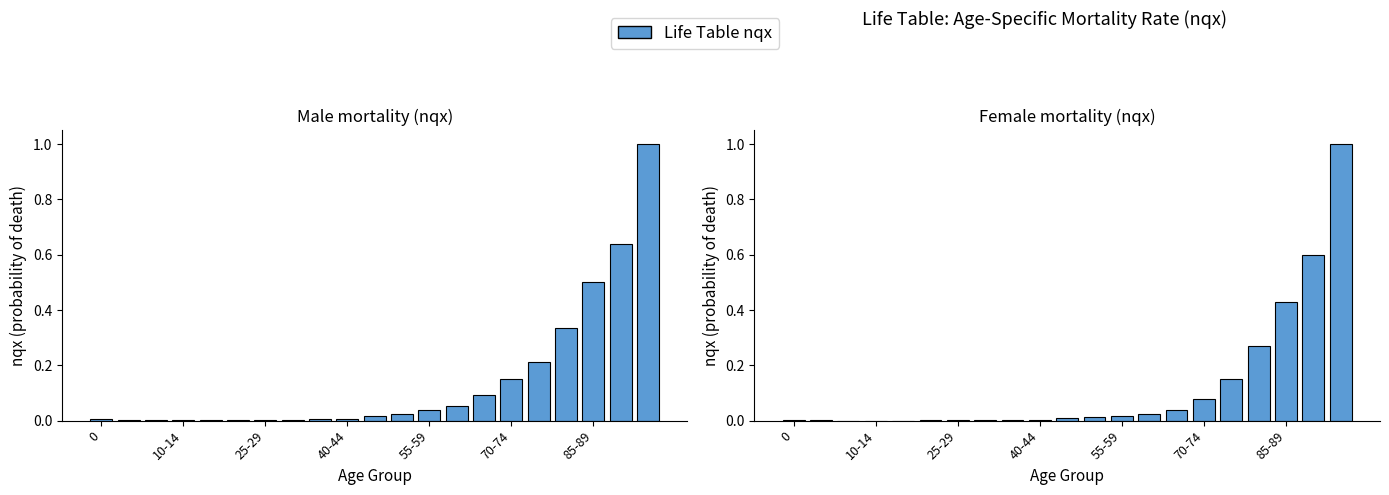

At 0, list the series in order from smallest to largest.

Female, Male